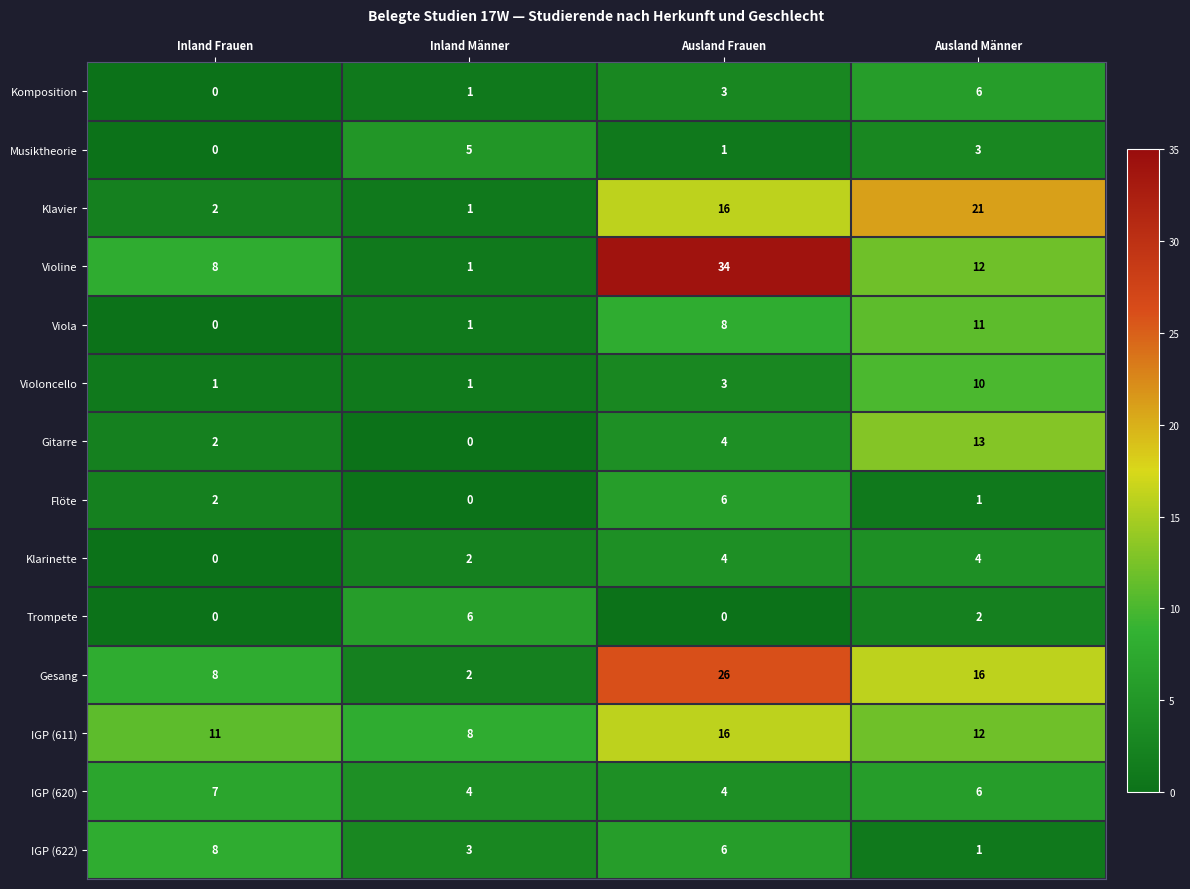

List the labels in order of Violine value, smallest first.

Inland Männer, Inland Frauen, Ausland Männer, Ausland Frauen